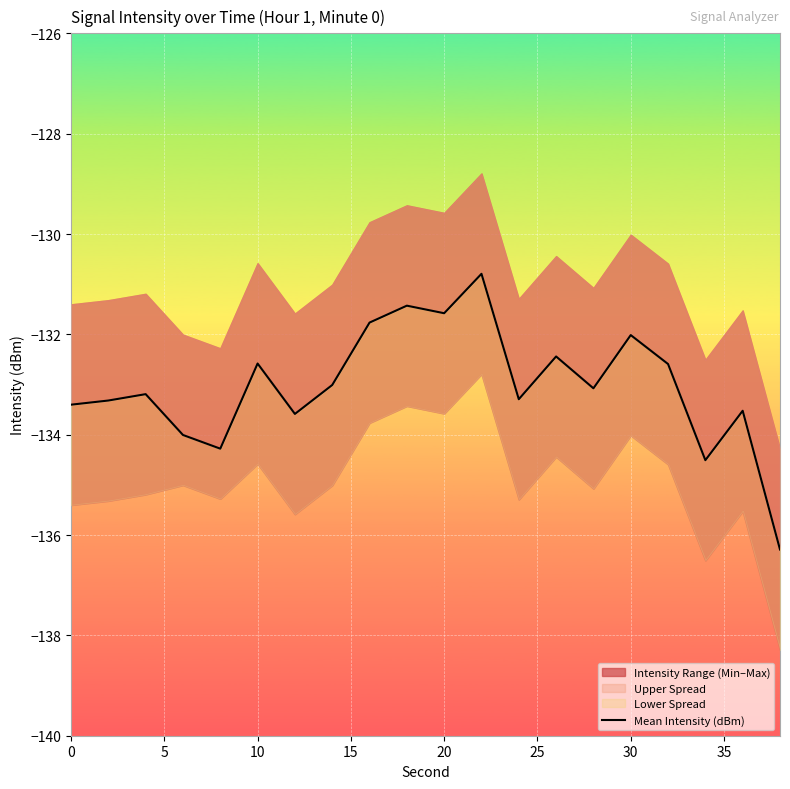

The chart shows a value of -132.6 at 10. True or false?

True